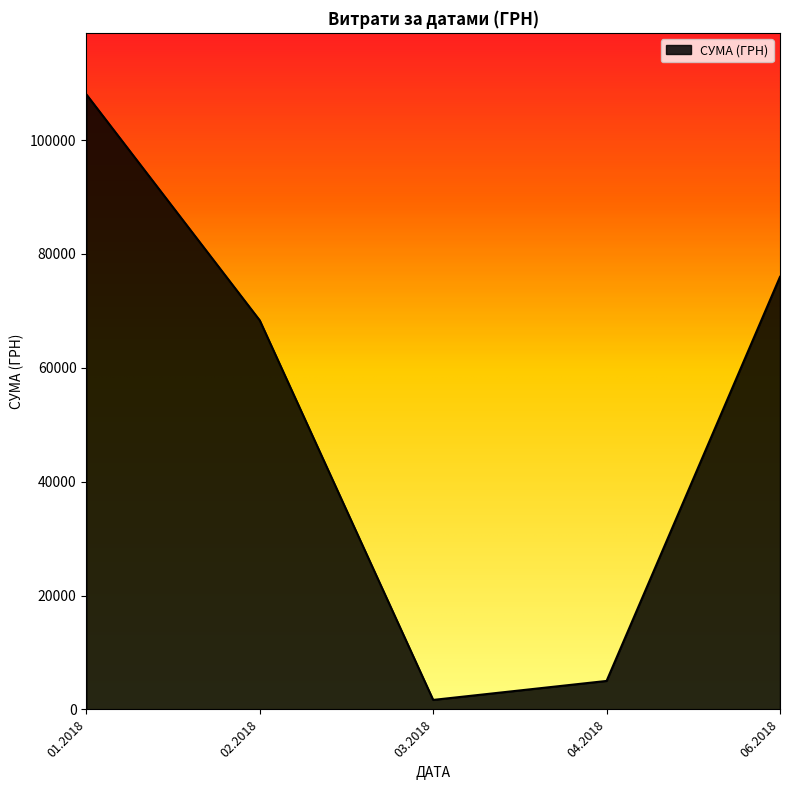

Rank the categories by value from highest to lowest.

01.2018, 06.2018, 02.2018, 04.2018, 03.2018